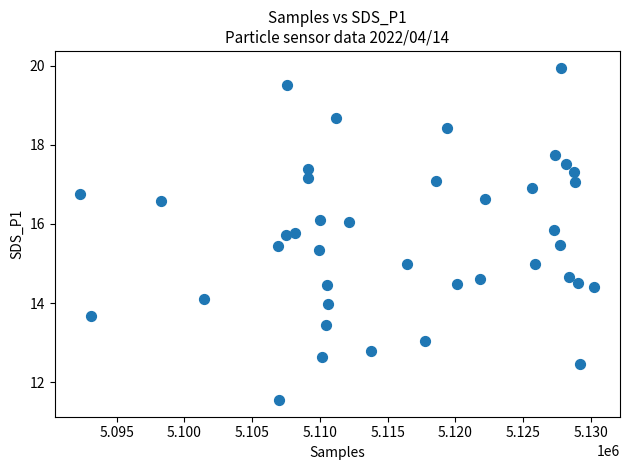

What is the range of X values (max minus min)?

37928.0